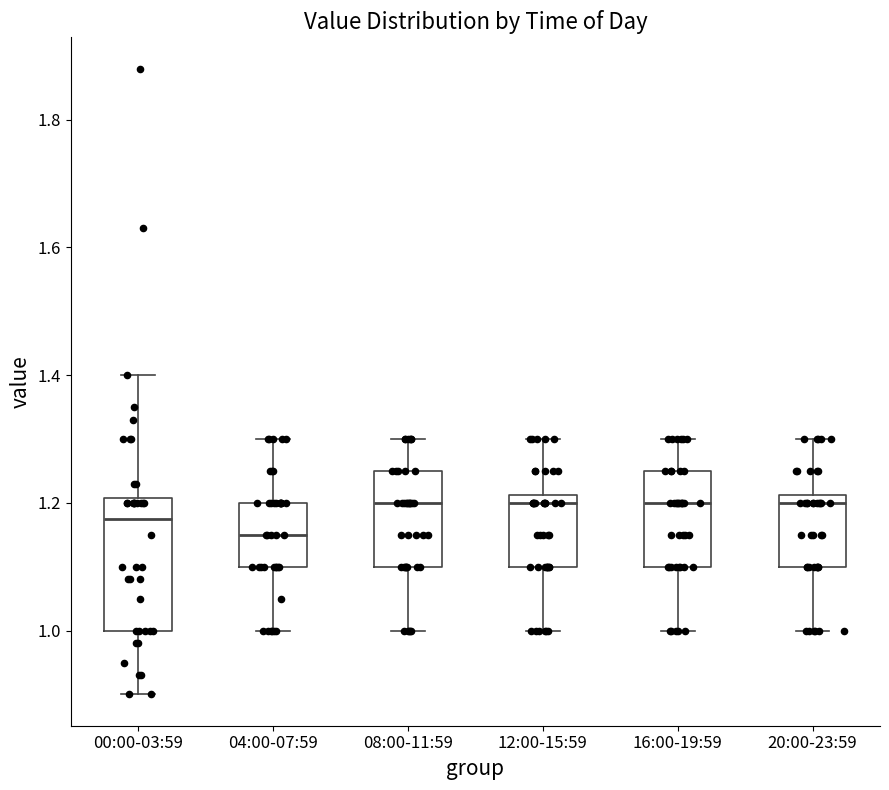

Reading left to right, read every box against the y-axis: the position of its median line, the range the box covers, and the ends of its whiskers. The values are not printed on the chart, so give them approximately, as read against the axis.

00:00-03:59: median 1.18, box 1.00 to 1.20, whiskers 0.90 to 1.40
04:00-07:59: median 1.16, box 1.10 to 1.20, whiskers 1.00 to 1.30
08:00-11:59: median 1.20, box 1.10 to 1.26, whiskers 1.00 to 1.30
12:00-15:59: median 1.20, box 1.10 to 1.22, whiskers 1.00 to 1.30
16:00-19:59: median 1.20, box 1.10 to 1.26, whiskers 1.00 to 1.30
20:00-23:59: median 1.20, box 1.10 to 1.22, whiskers 1.00 to 1.30